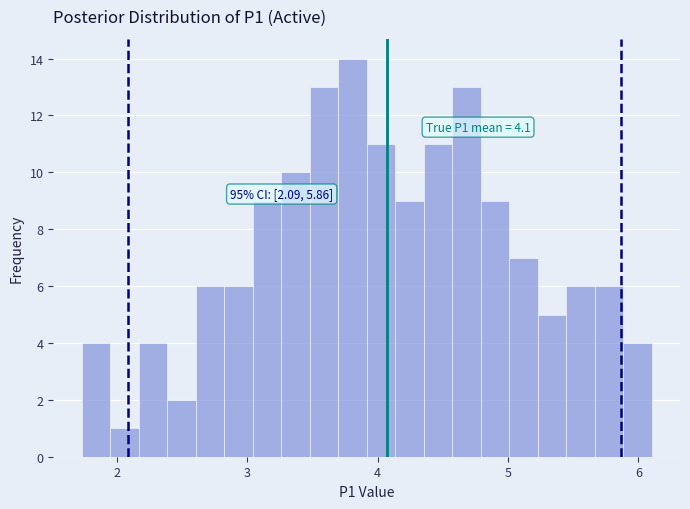

Around what value on the x-axis is the tallest bar? Give the approximate position of its centre, as read against the axis.

3.8